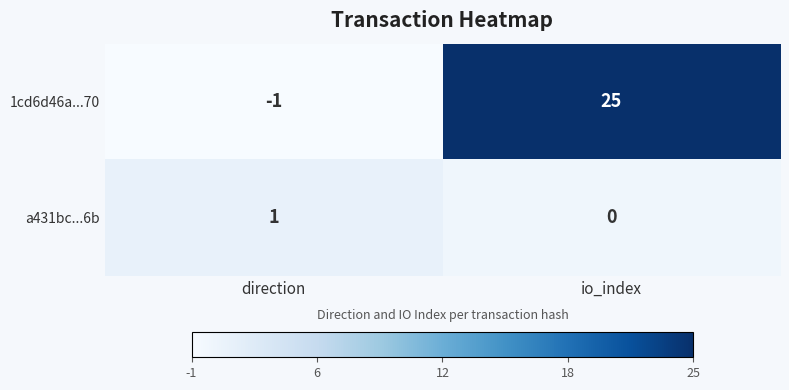

Reading left to right, extract all data points from this chart.

1cd6d46a...70: -1	25
a431bc...6b: 1	0